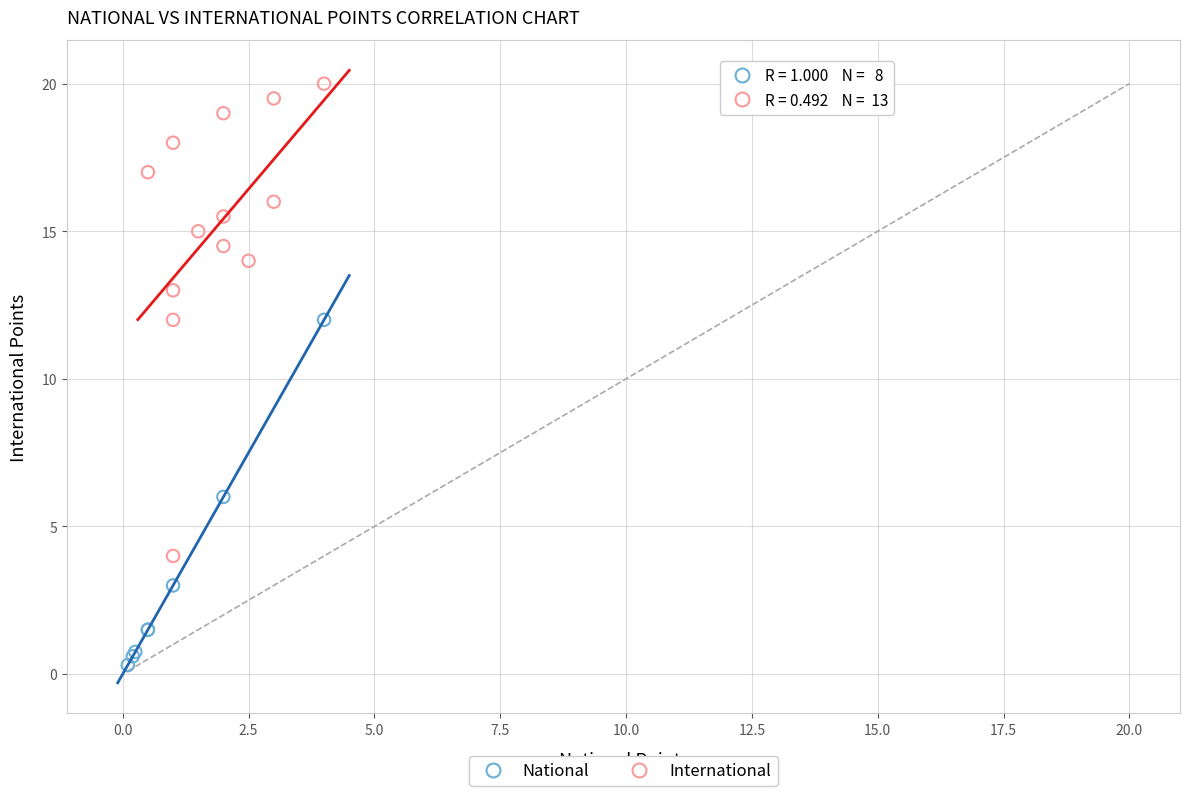

Which series reaches the maximum Y coordinate?

International